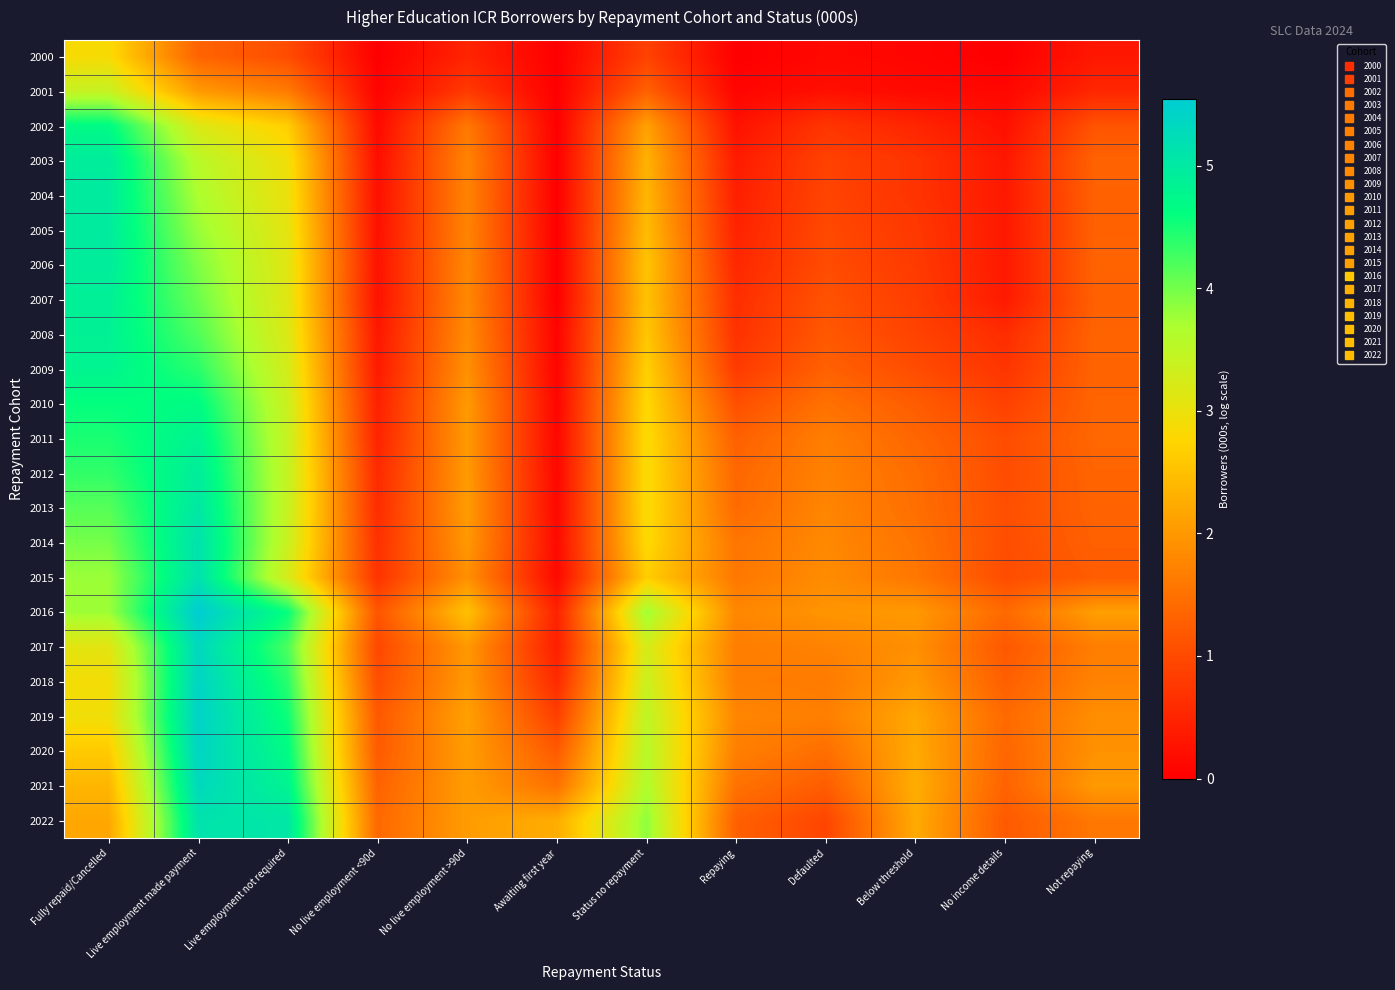

Between Awaiting first year and Not repaying, which is larger?

Not repaying